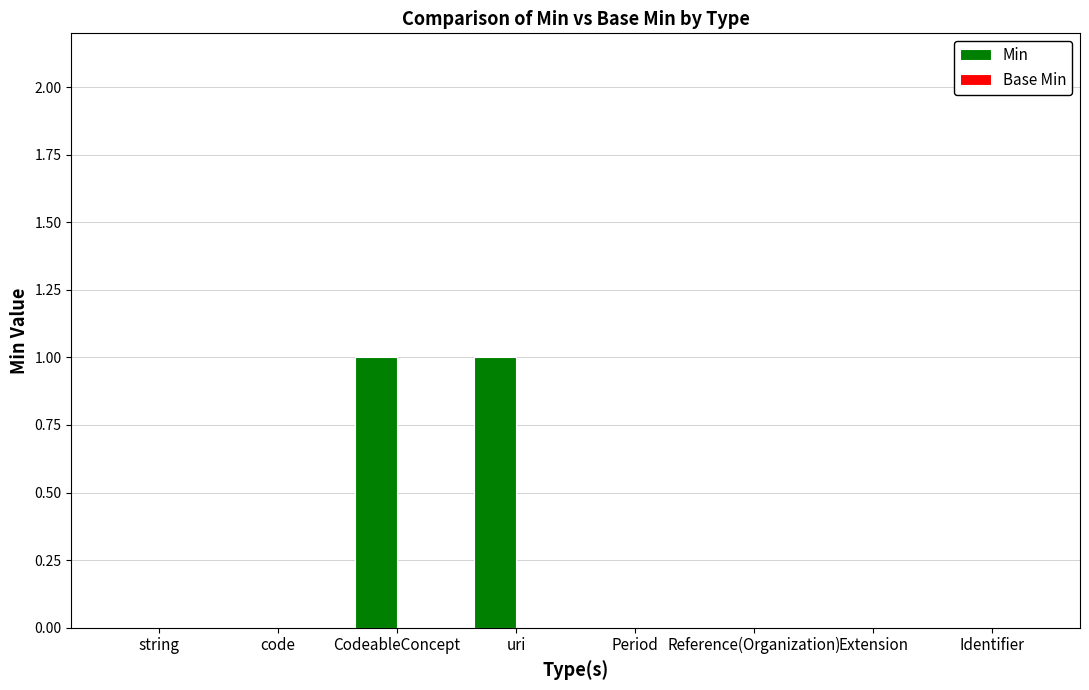

Between string and uri, which is larger?

uri